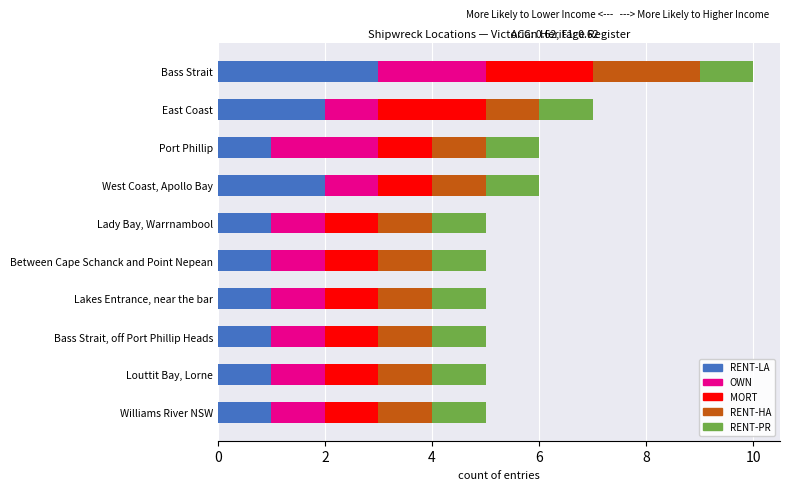

The RENT-LA series shows 1 at Lady Bay, Warrnambool. True or false?

True